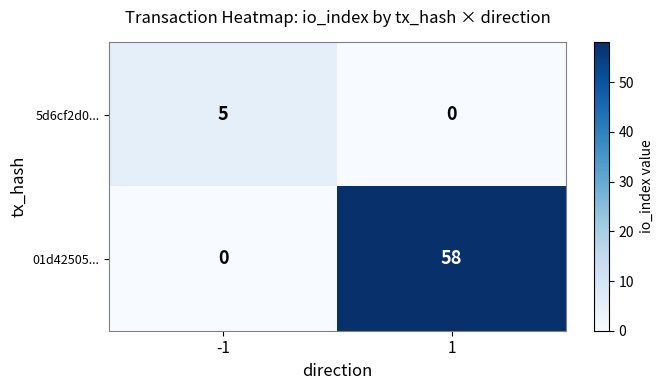

What is the spread (max minus min) of values at 1?

58